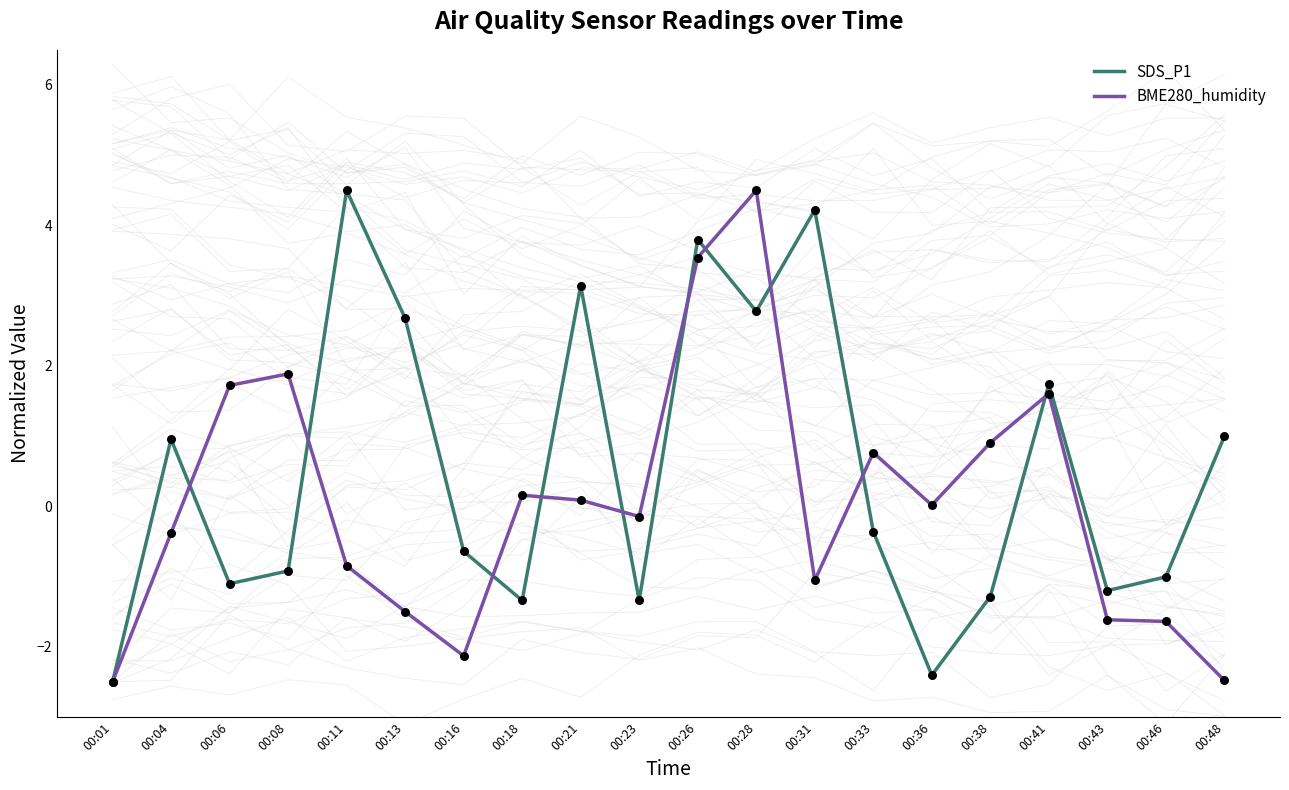

At which category is the sum across all series the highest?

00:26